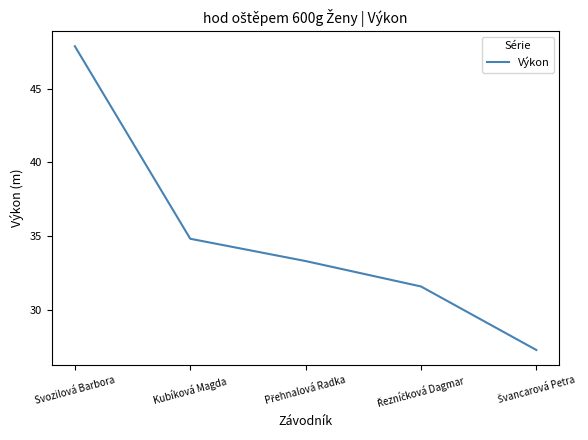

What is the smallest value displayed?

27.3